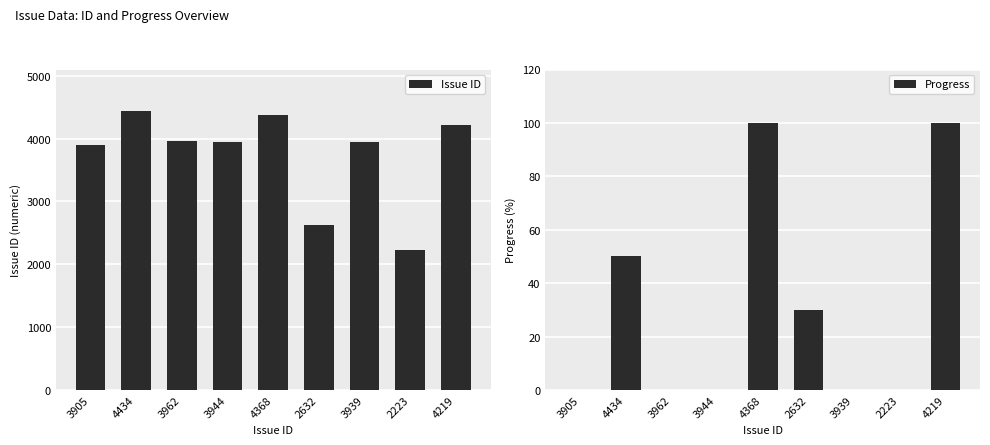

What is the average value of the Progress series?

31